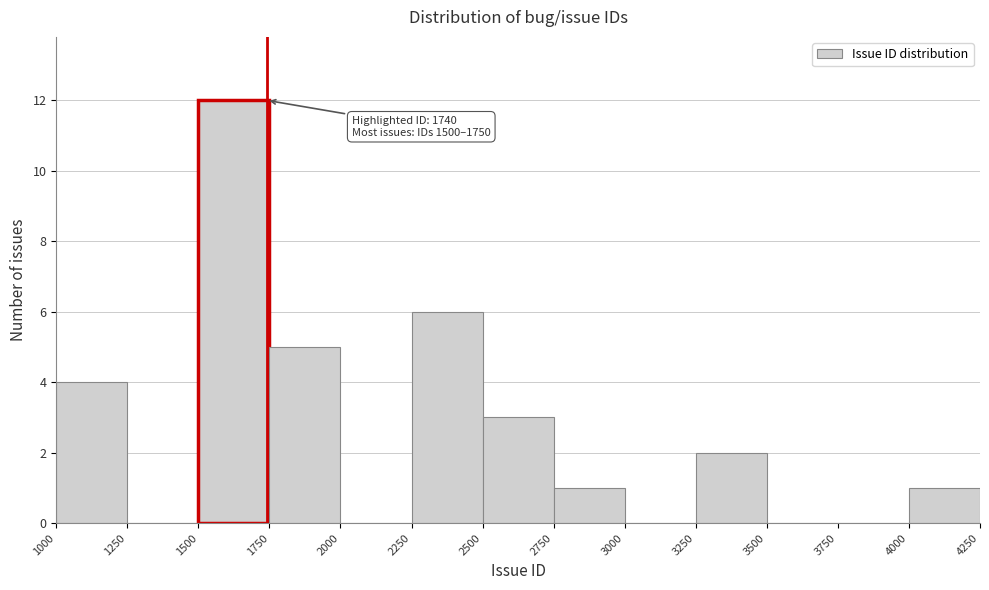

Over which range of the x-axis is the bar tallest?

1500 to 1750